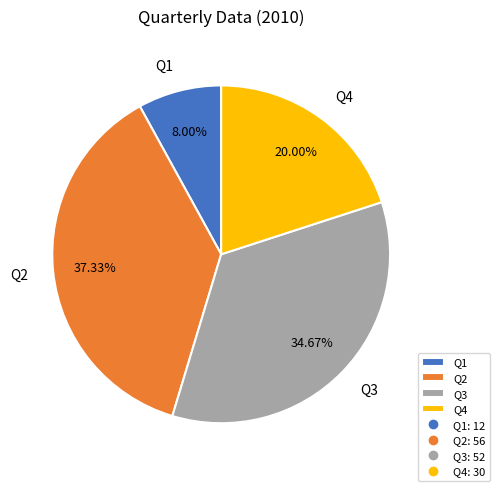

To the nearest percent, what portion does Q2 represent?

37%